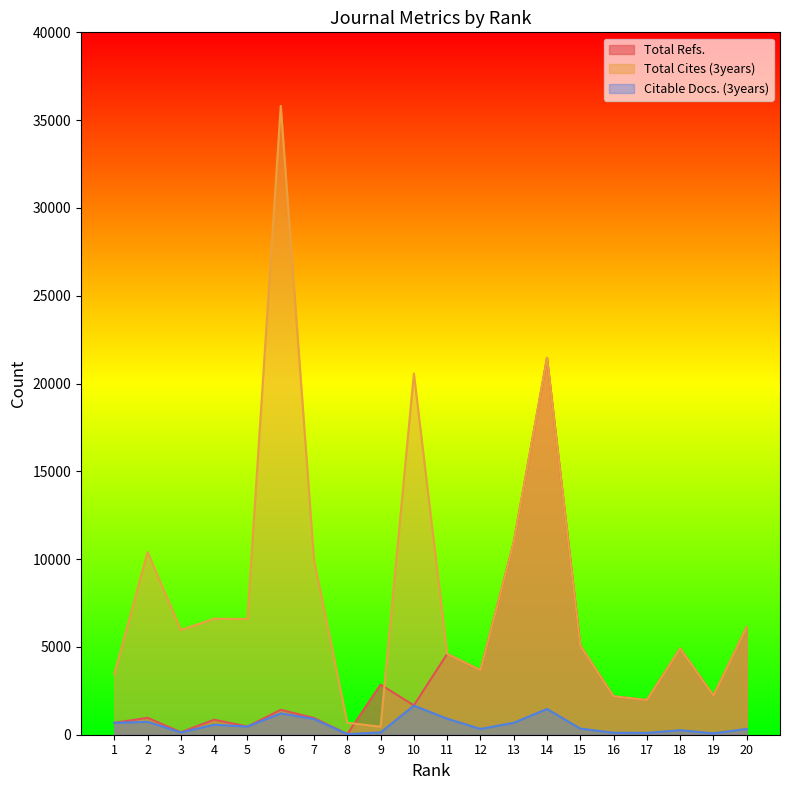

How many lines are shown in the chart?

3